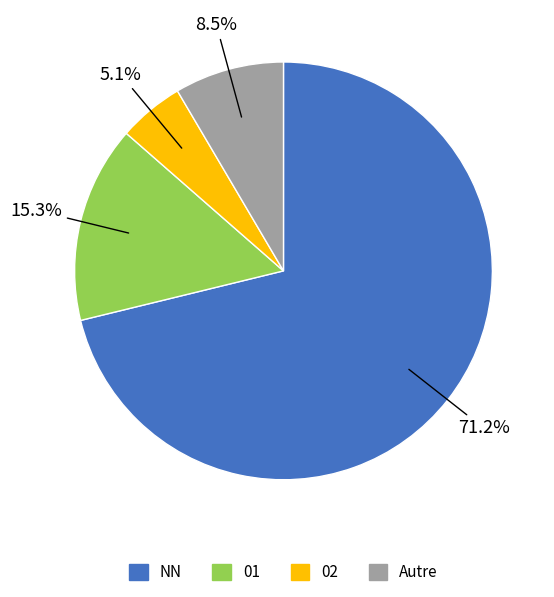

Count the number of slices in the pie.

4